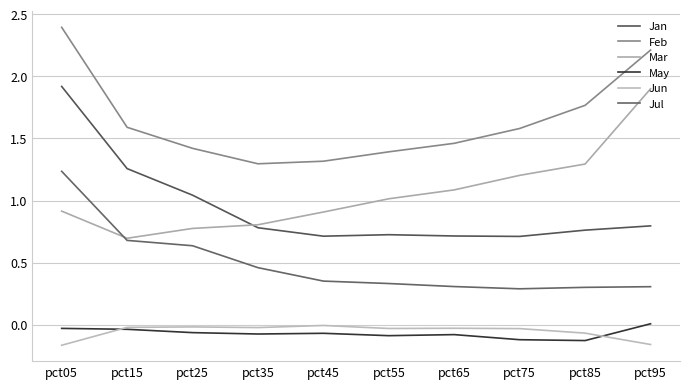

Which label corresponds to the largest value in the chart?

pct05